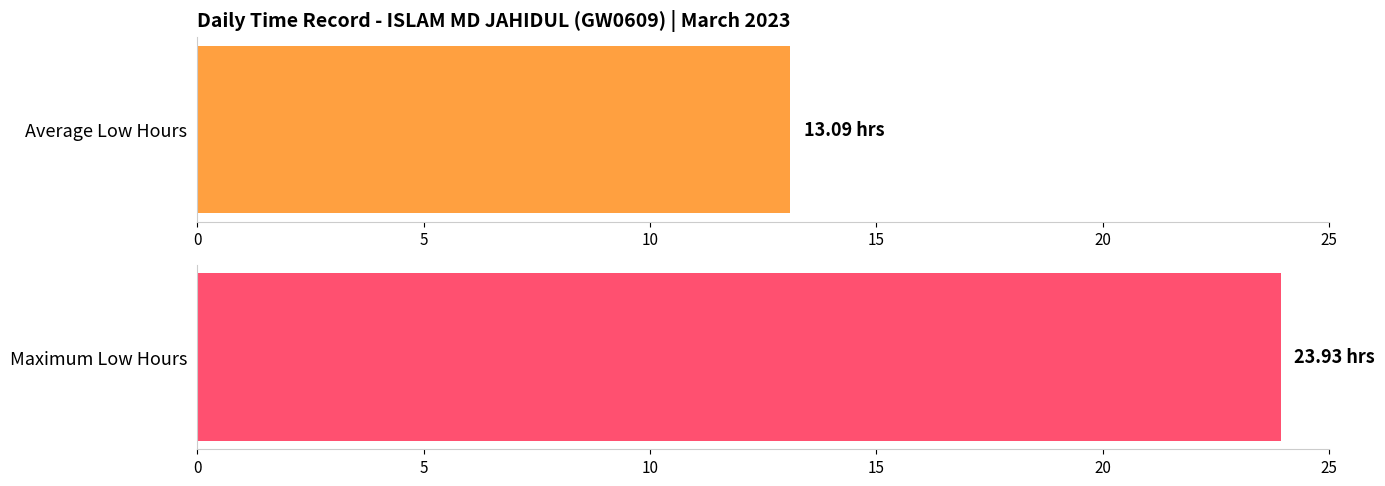

What is the maximum value shown in the chart?

23.9